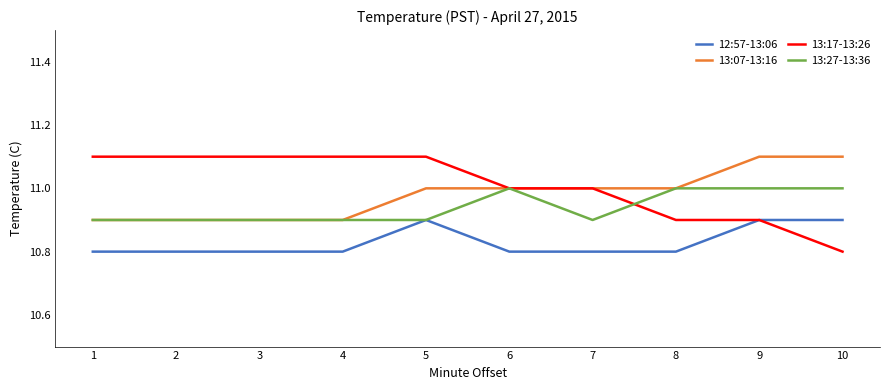

List the series in order of their overall mean, highest first.

13:17-13:26, 13:07-13:16, 13:27-13:36, 12:57-13:06